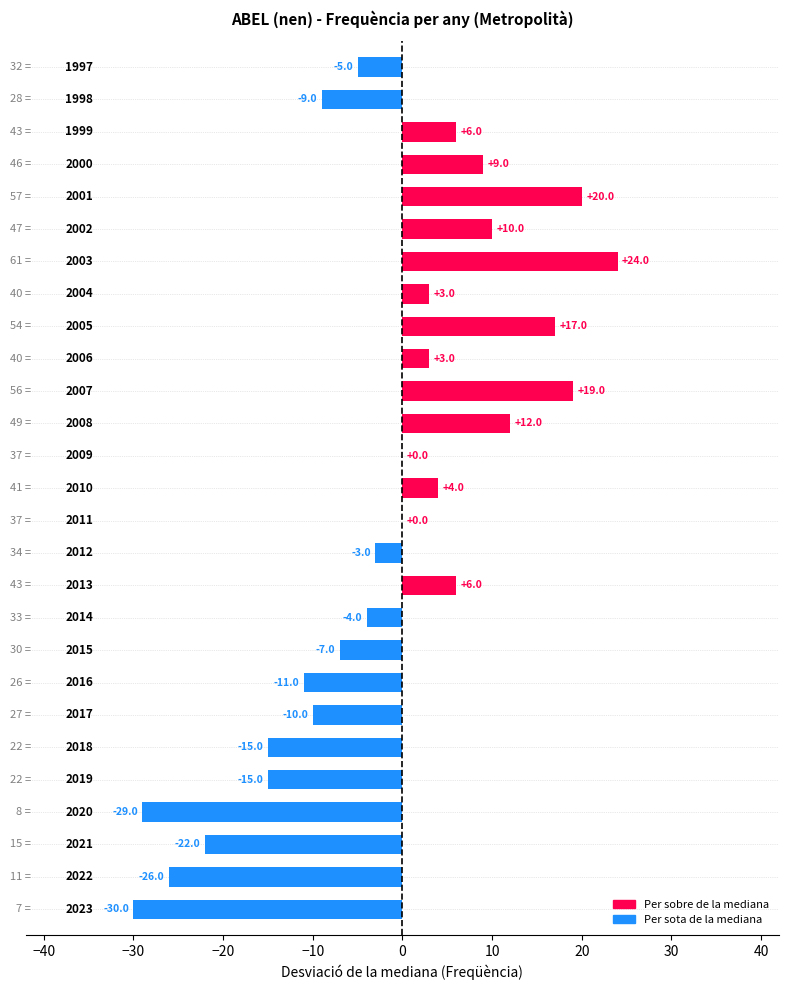

How many distinct data groups are displayed?

1